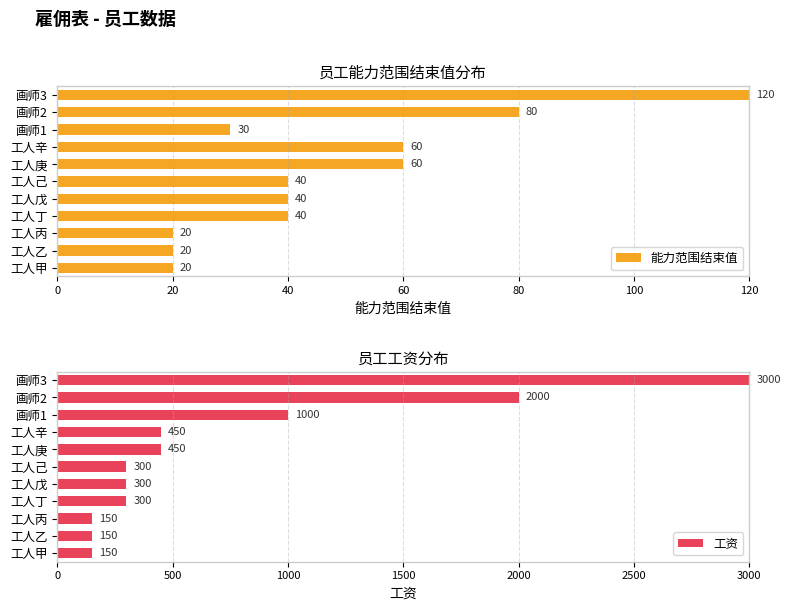

What is the average value of the 能力范围结束值 series?

48